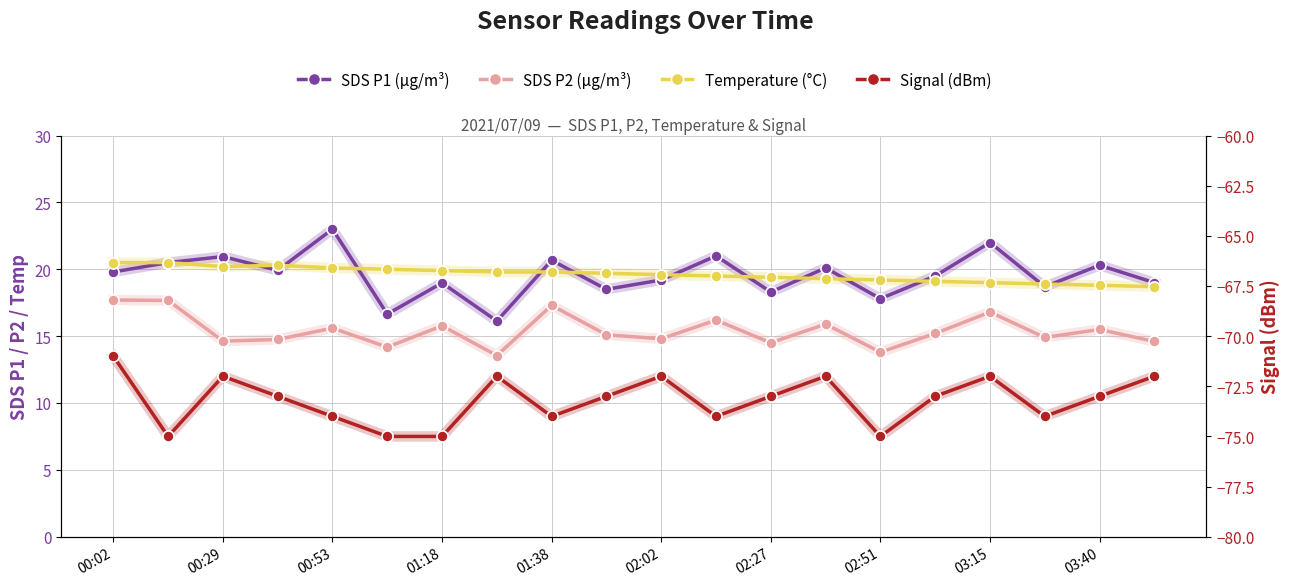

At which label does SDS P1 (µg/m³) first exceed 19?

00:02